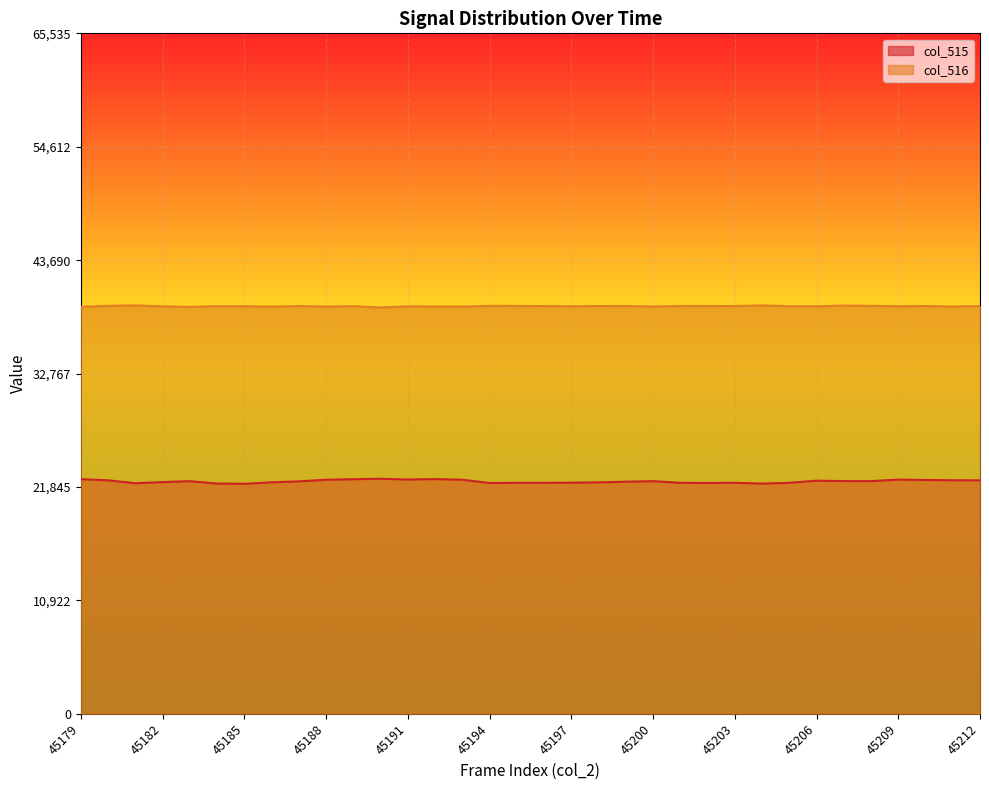

What are all the series names shown in the legend?

col_515, col_516